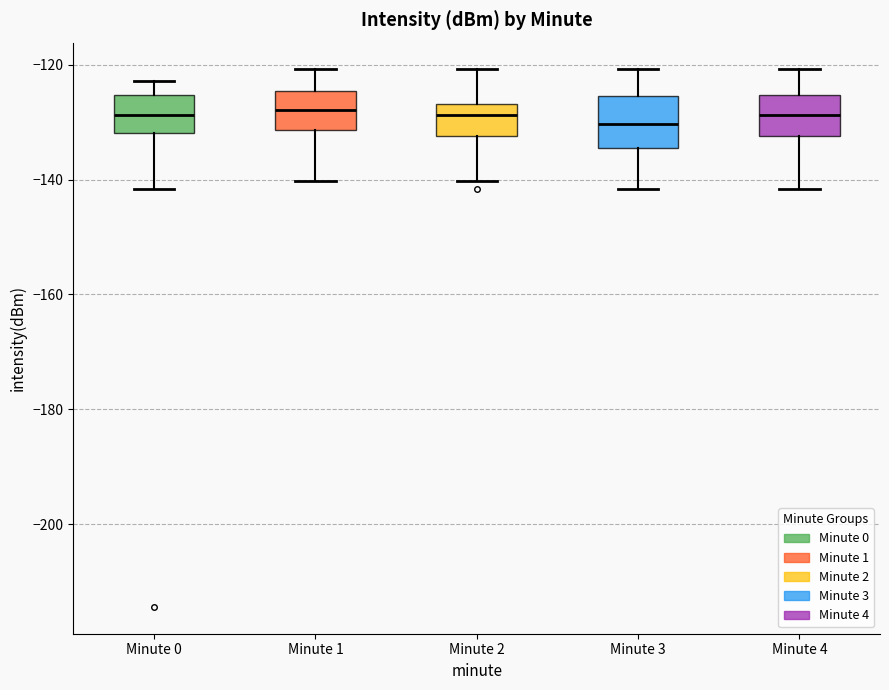

Reading left to right, transcribe this box plot: for each box, give where its median line is, the range the box spans, and where its two whiskers end, as read against the y-axis. The values are not printed on the chart, so give them approximately, as read against the axis.

Minute 0: median -128, box -132 to -126, whiskers -142 to -122
Minute 1: median -128, box -132 to -124, whiskers -140 to -120
Minute 2: median -128, box -132 to -126, whiskers -140 to -120
Minute 3: median -130, box -134 to -126, whiskers -142 to -120
Minute 4: median -128, box -132 to -126, whiskers -142 to -120